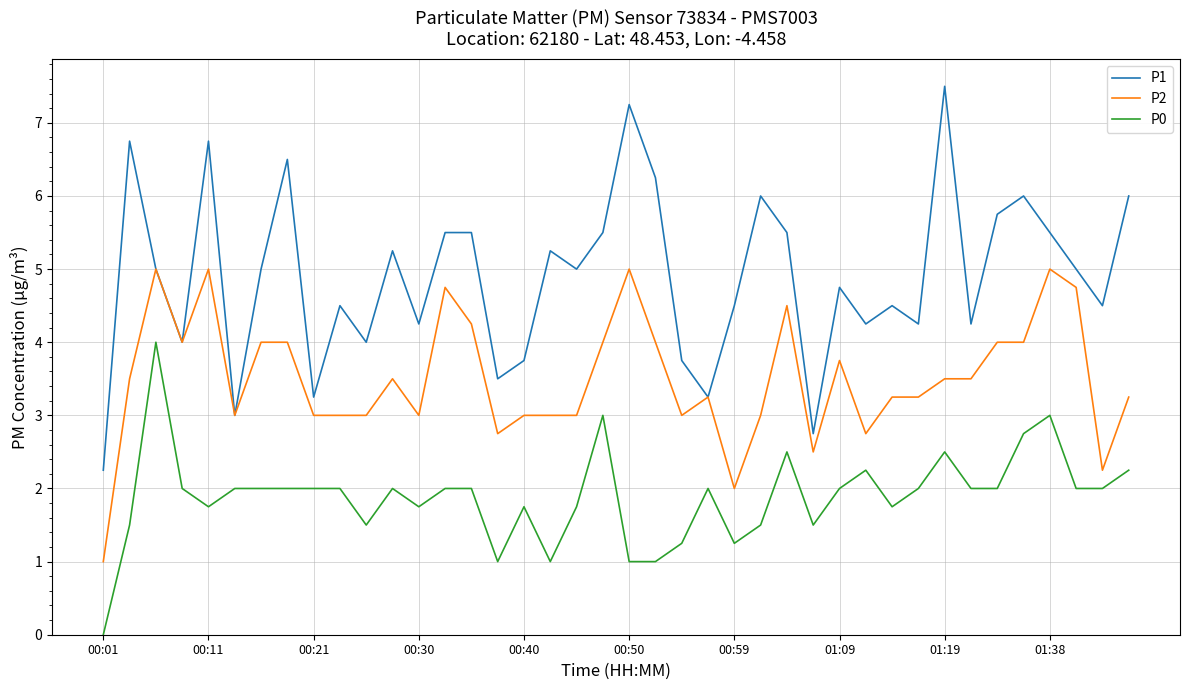

Rank the series by their average value, from lowest to highest.

P0, P2, P1